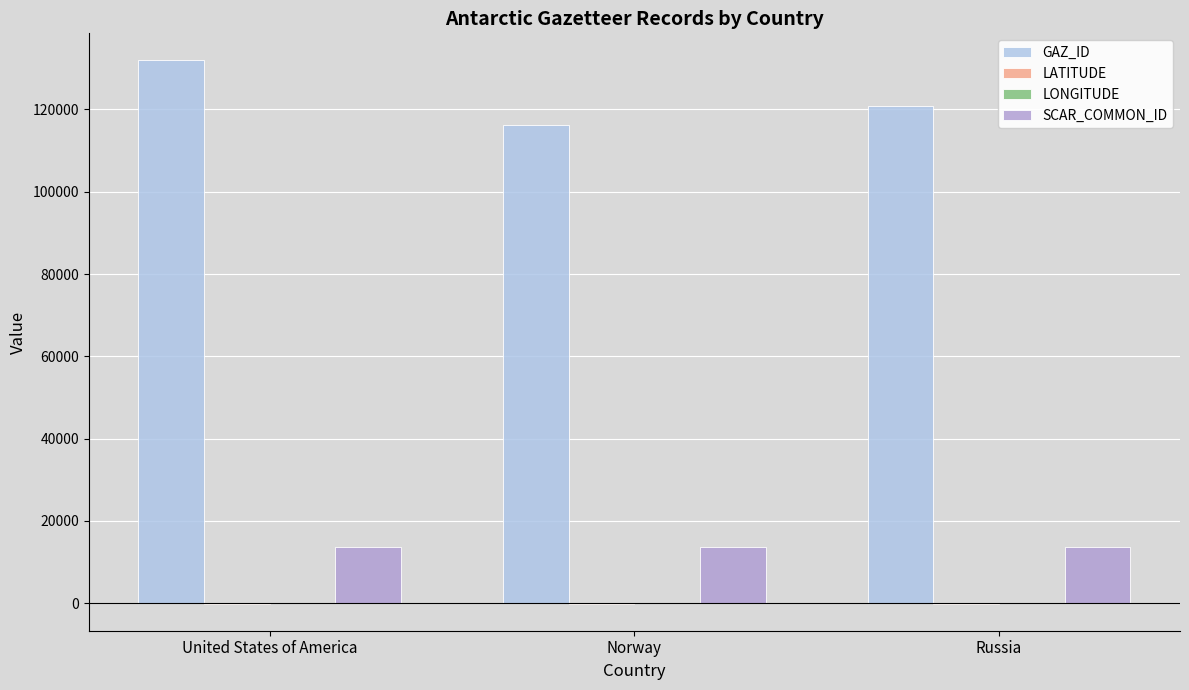

Which series has the largest range (max minus min)?

GAZ_ID